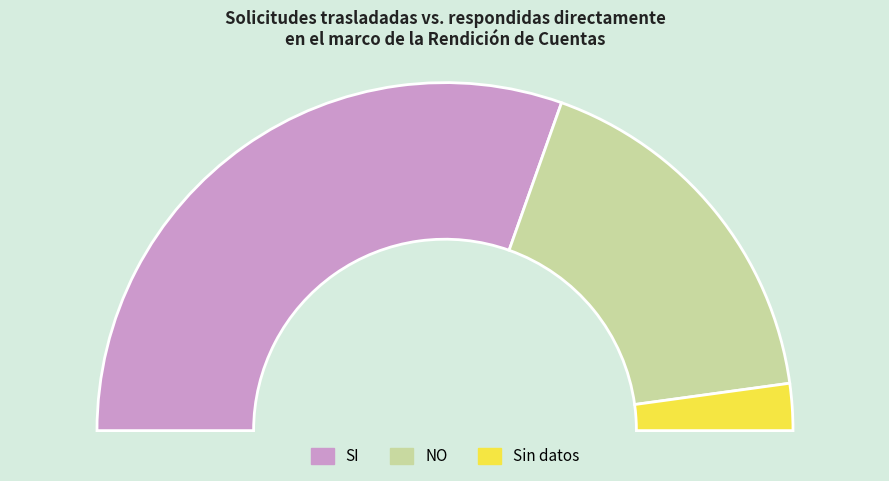

What percentage is NOT represented by Sin datos?

95.7%